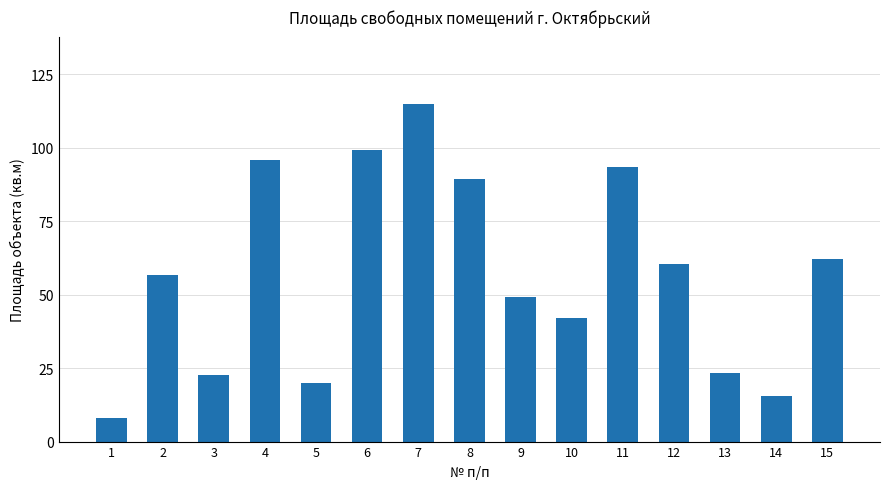

What is the ratio of the value at 14 to the value at 6?

0.2